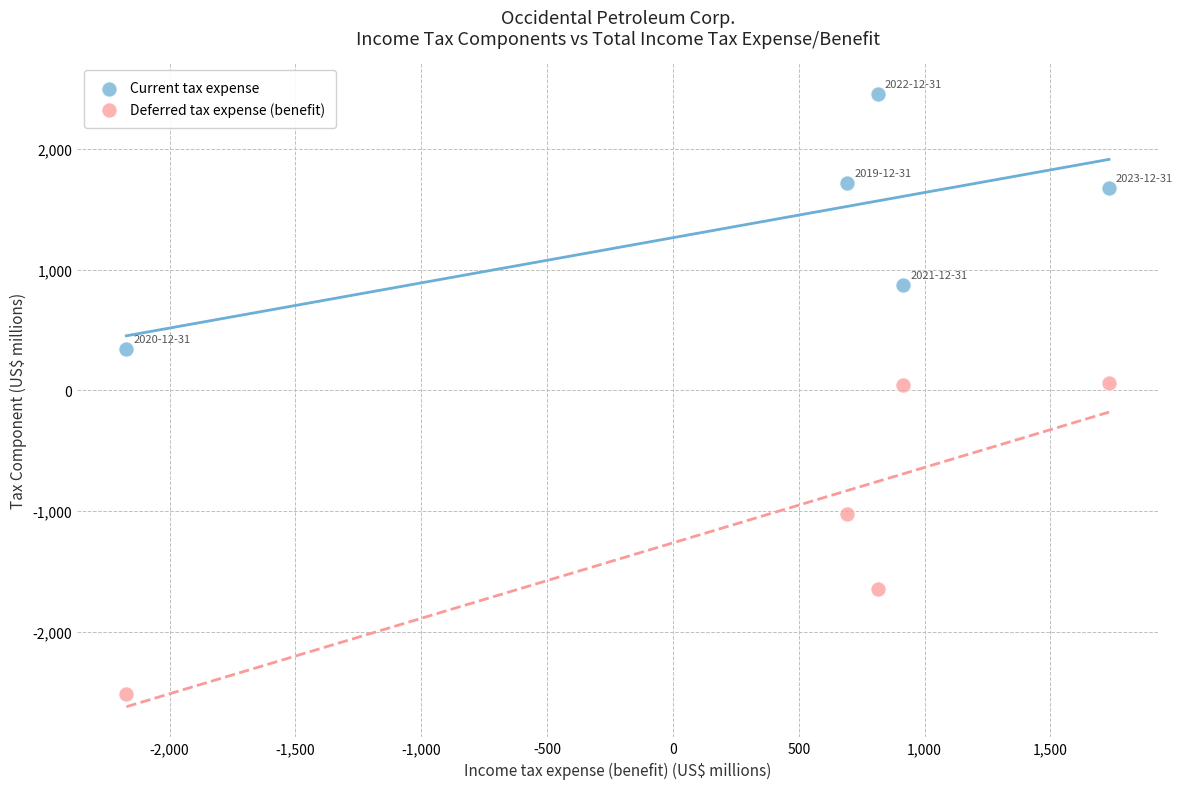

Which series contains the lowest Y value?

Deferred tax expense (benefit)